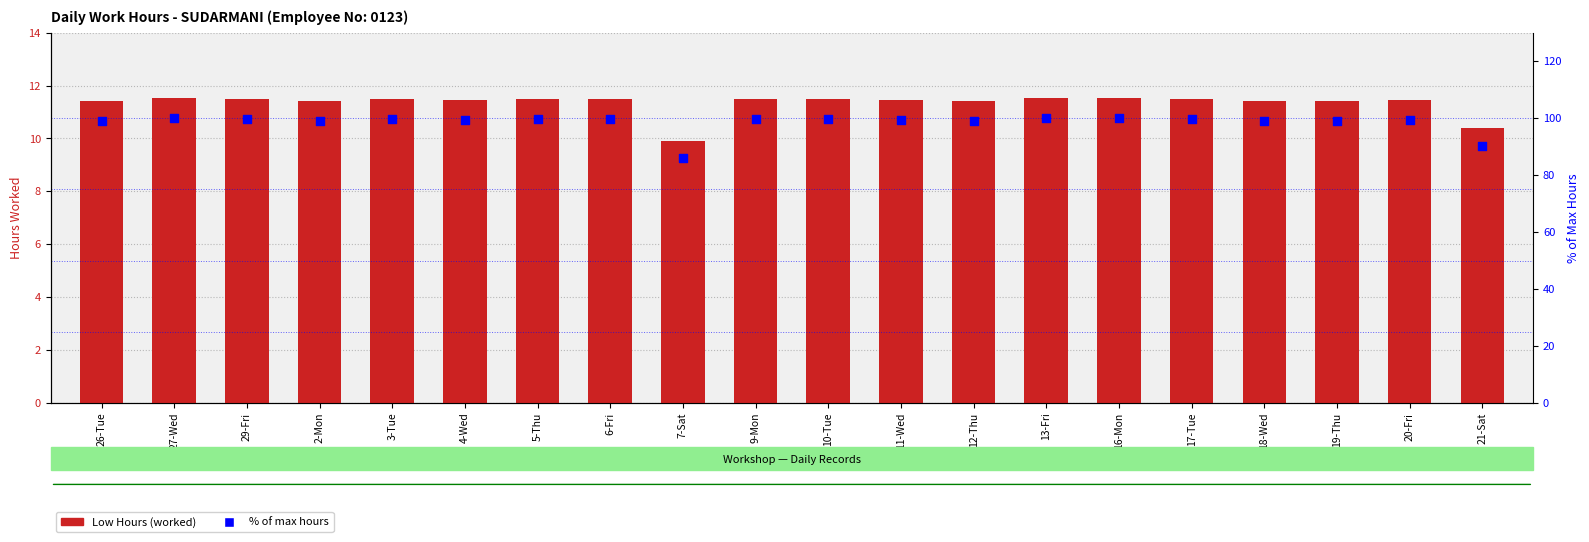

What is the total value across all series at 17-Tue?

111.2